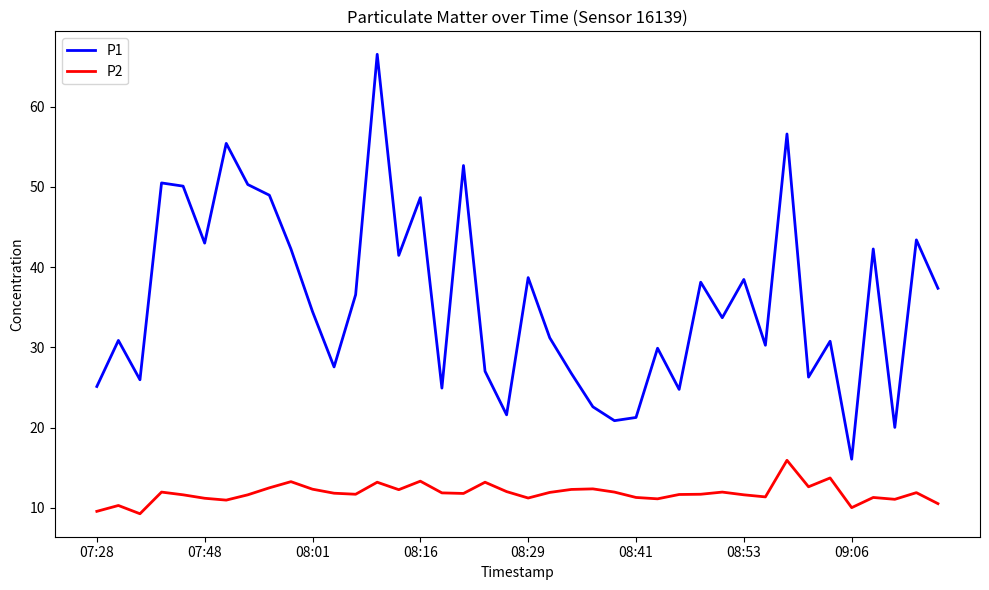

List the series in order of their overall mean, lowest first.

P2, P1